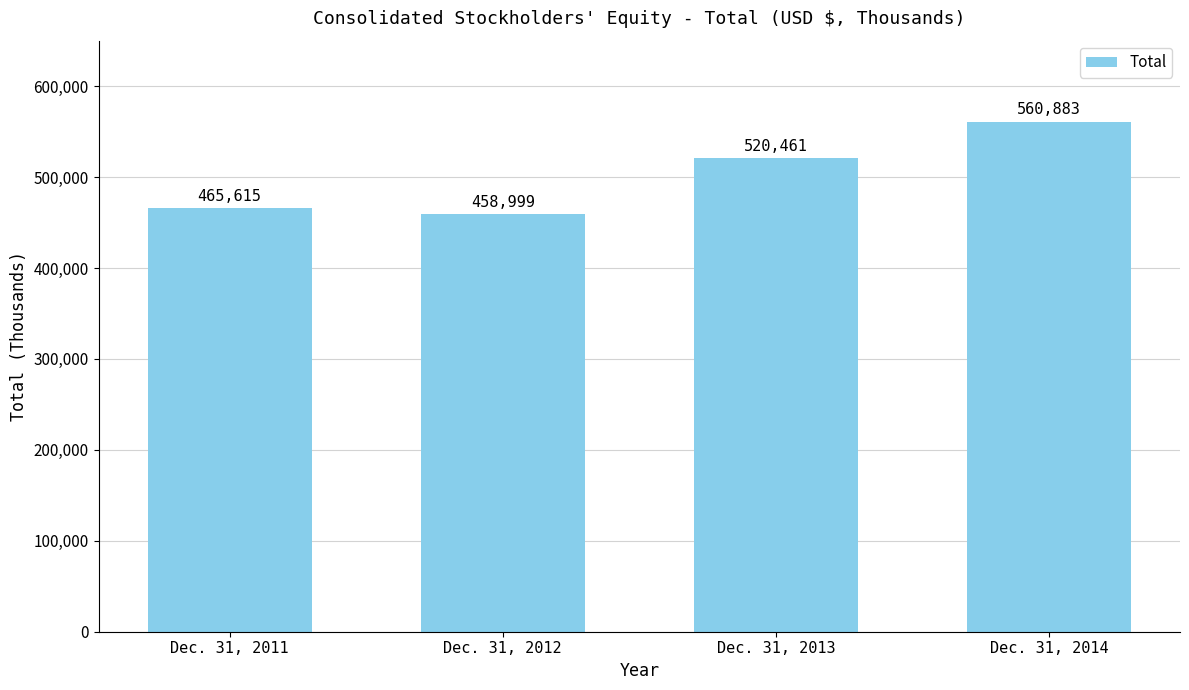

What value does the data have at Dec. 31, 2012, to the nearest 50?

459000